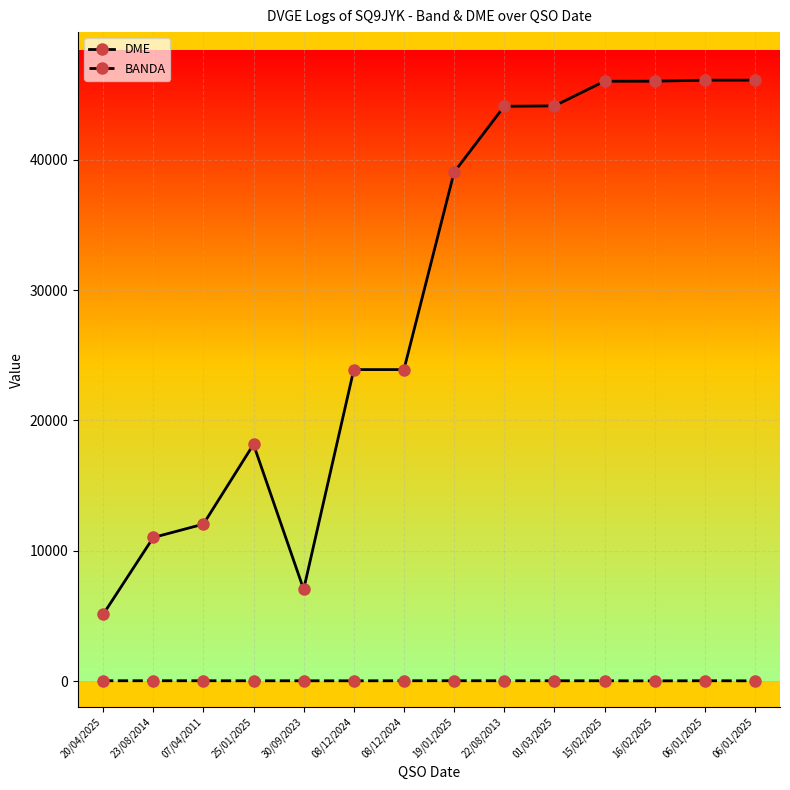

How many series are shown in this chart?

2